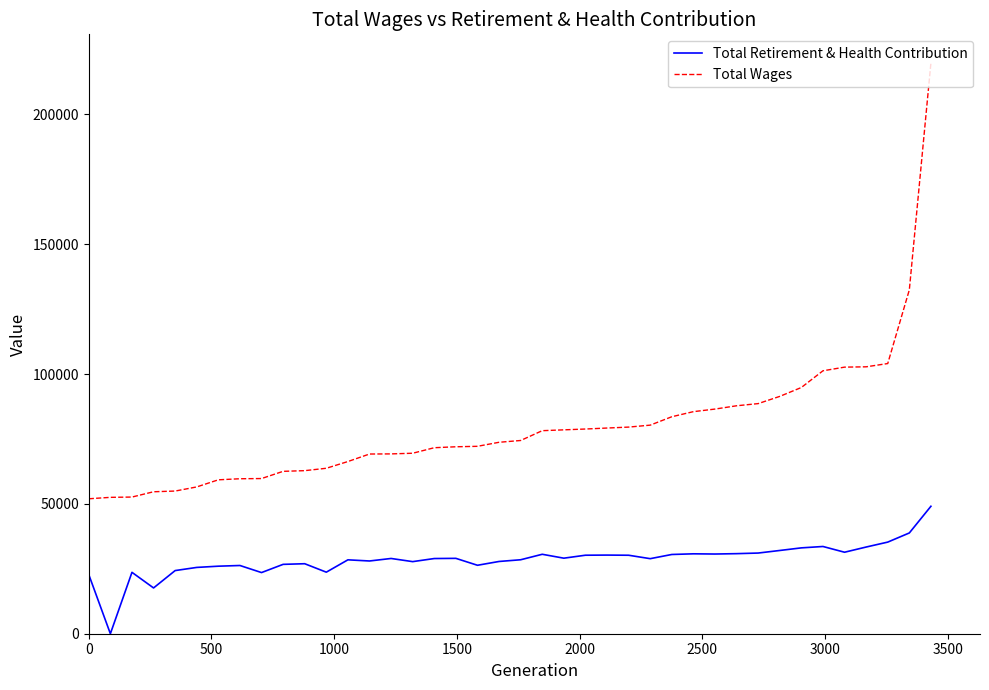

True or false: Total Wages and Total Retirement & Health Contribution intersect in this chart.

False